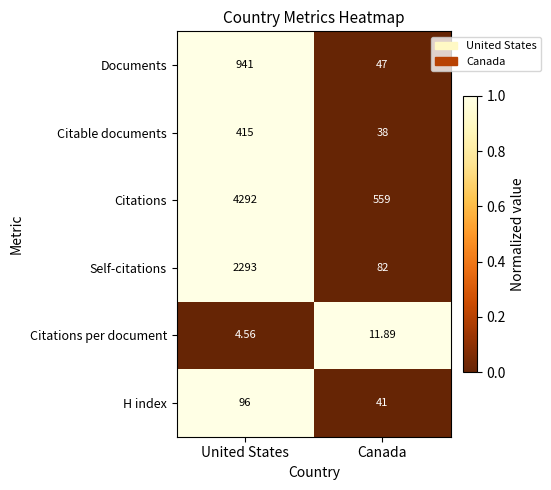

At which category is the sum across all series the highest?

United States